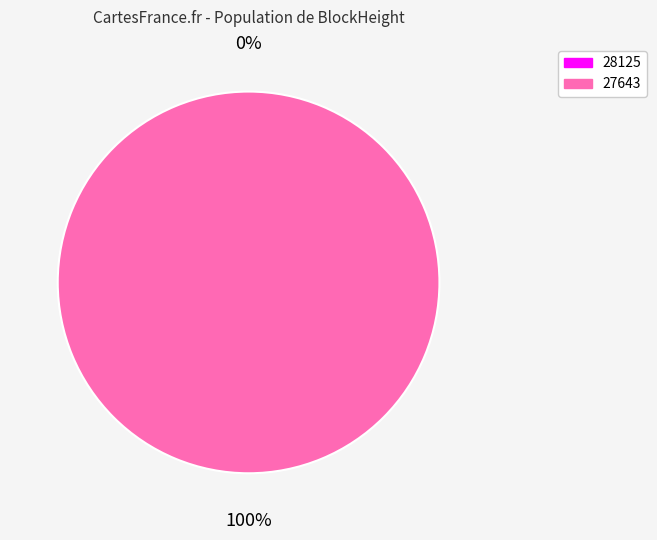

Combined, do 27643 and 28125 account for over 50%?

Yes